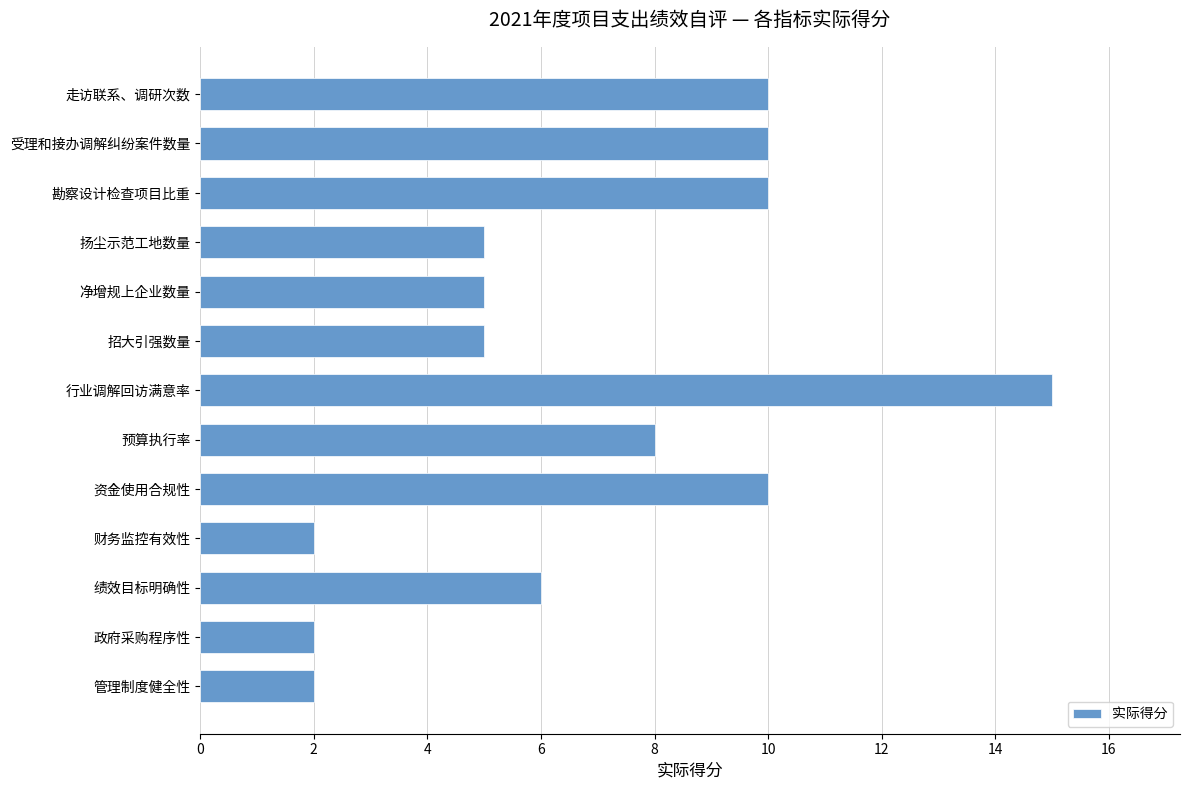

True or false: the data shows 10 at 受理和接办调解纠纷案件数量.

True